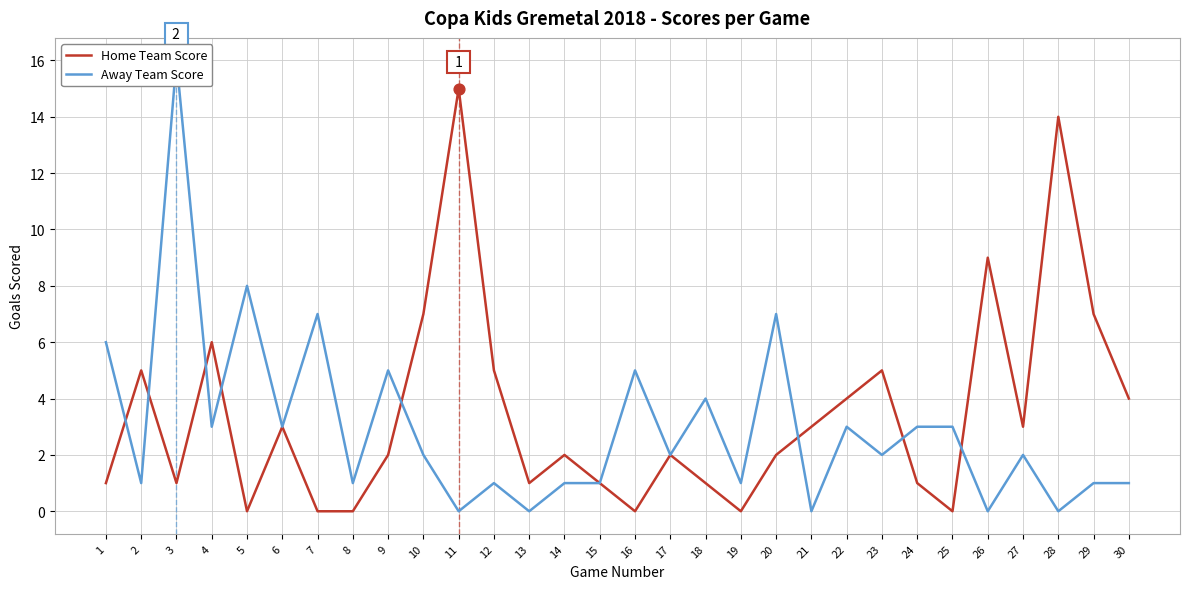

At which category is the sum across all series the highest?

3